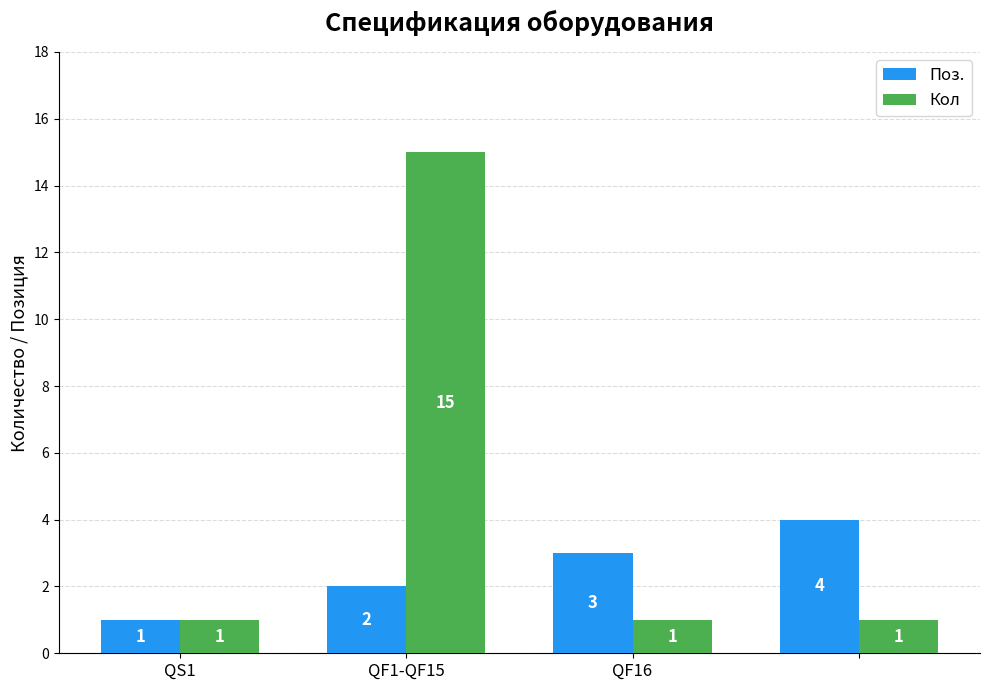

Which series has the largest range (max minus min)?

Кол